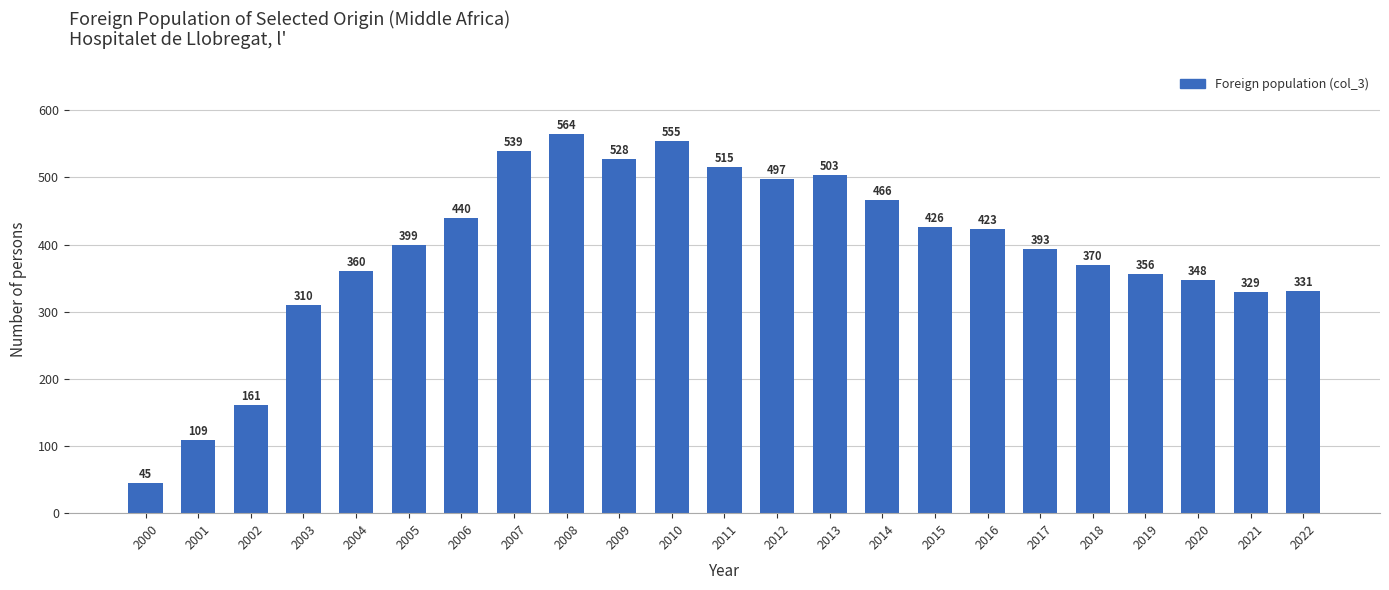

What is the value of the 2nd bar from the left?

109